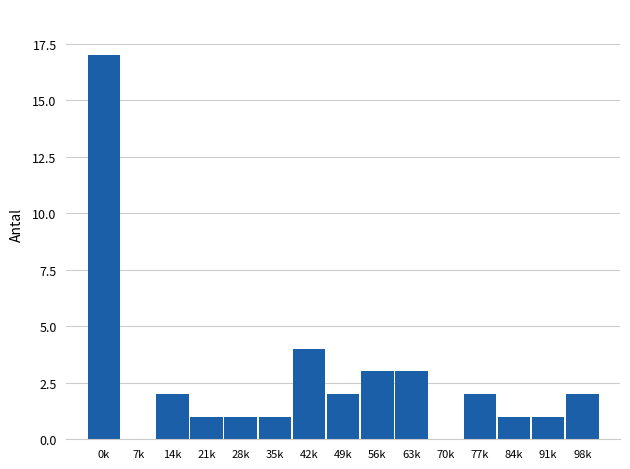

Reading left to right, extract all data points from this chart.

0k=17	7k=0	14k=2	21k=1	28k=1	35k=1	42k=4	49k=2	56k=3	63k=3	70k=0	77k=2	84k=1	91k=1	98k=2